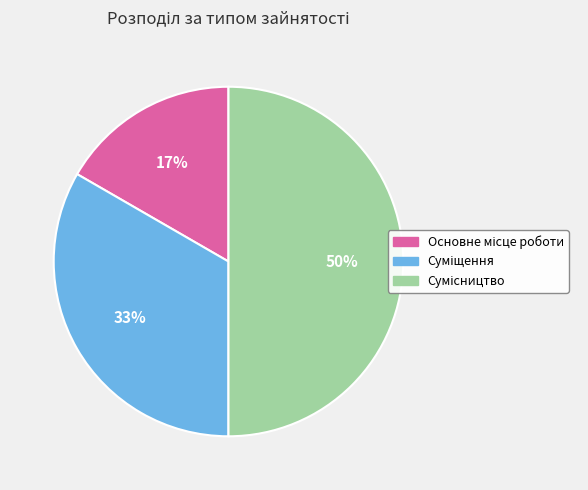

To the nearest percent, what is the difference between the largest and smallest slice percentages?

33%